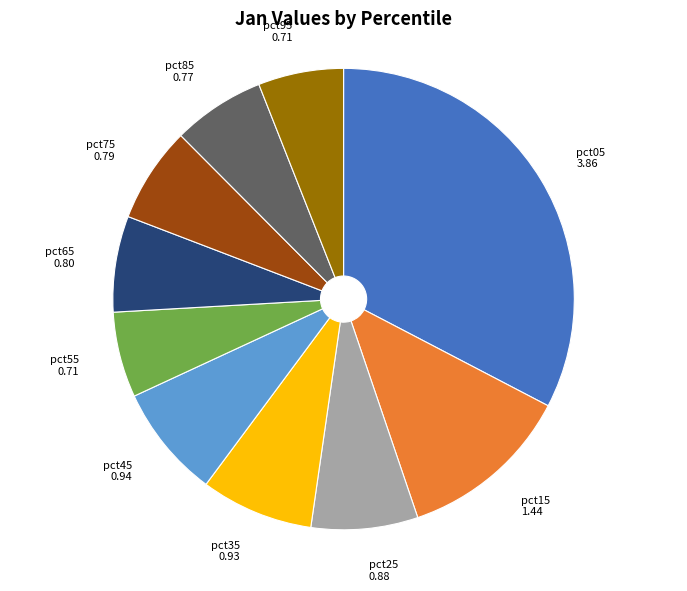

Is there a majority slice in this chart?

No